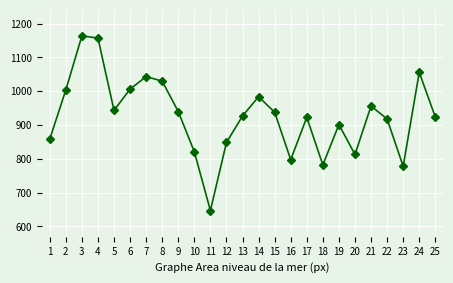

At which category does the chart reach its peak across all series?

3